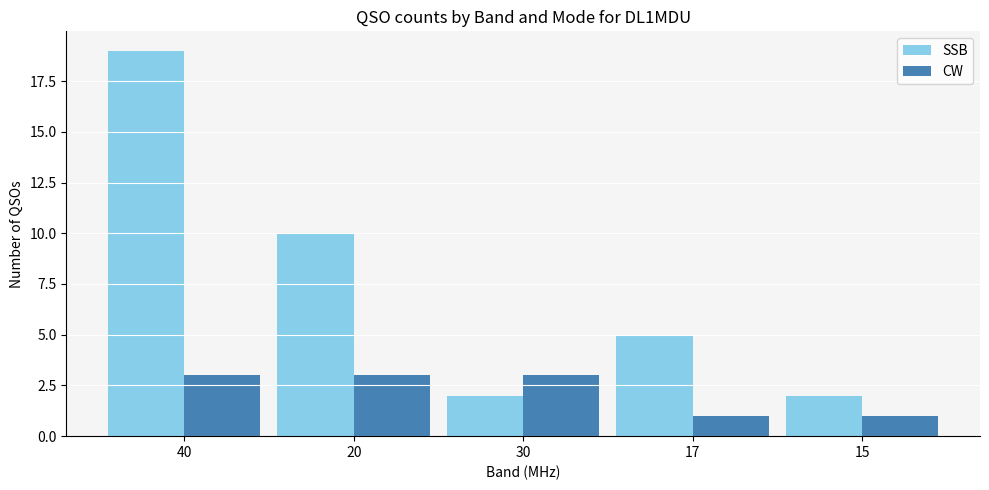

Where does the SSB series first go above 5?

40